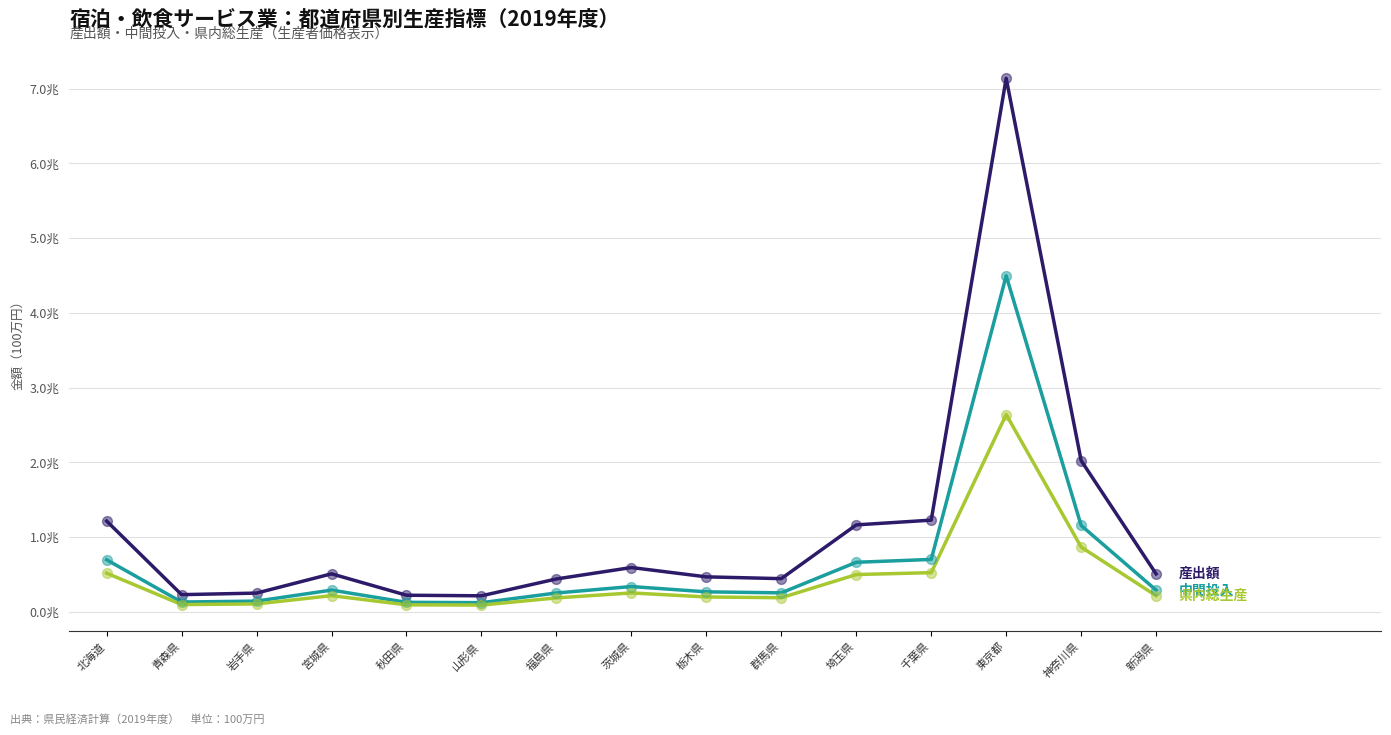

What is the total value across all series at 埼玉県?

2329331